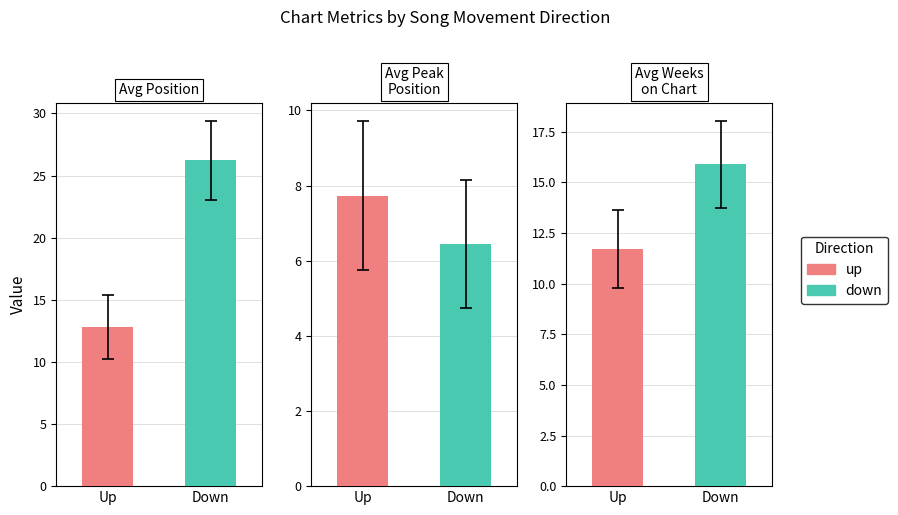

How many bars are there in each group?

3